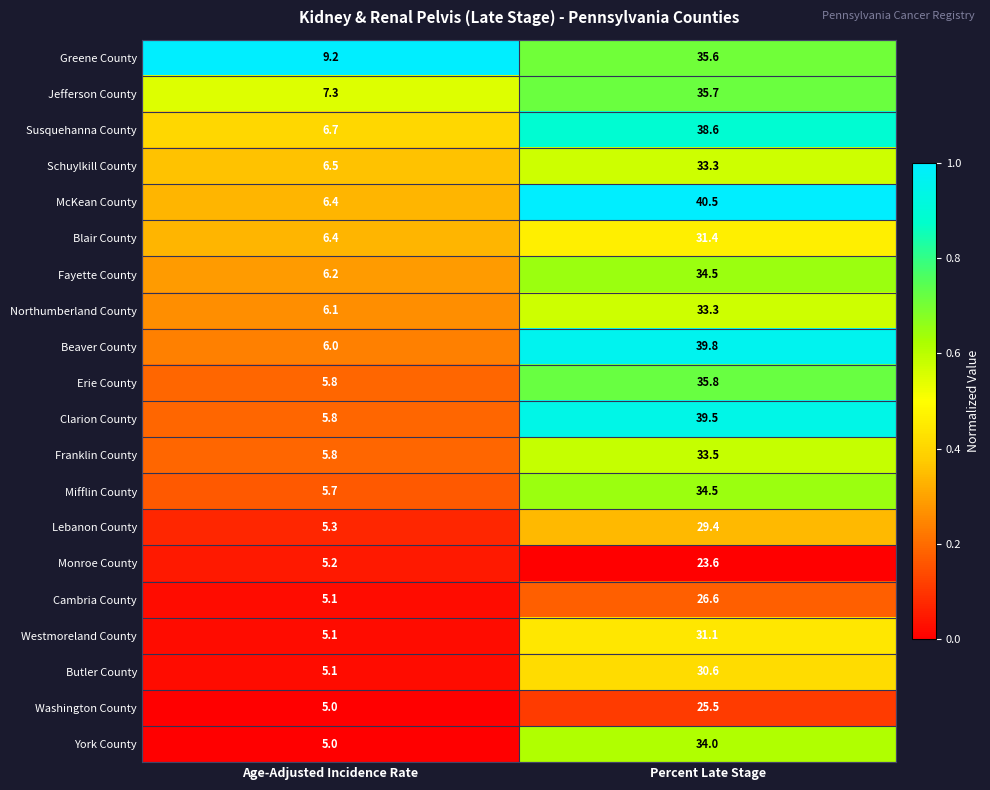

What is the sum of all Jefferson County values?

43.0